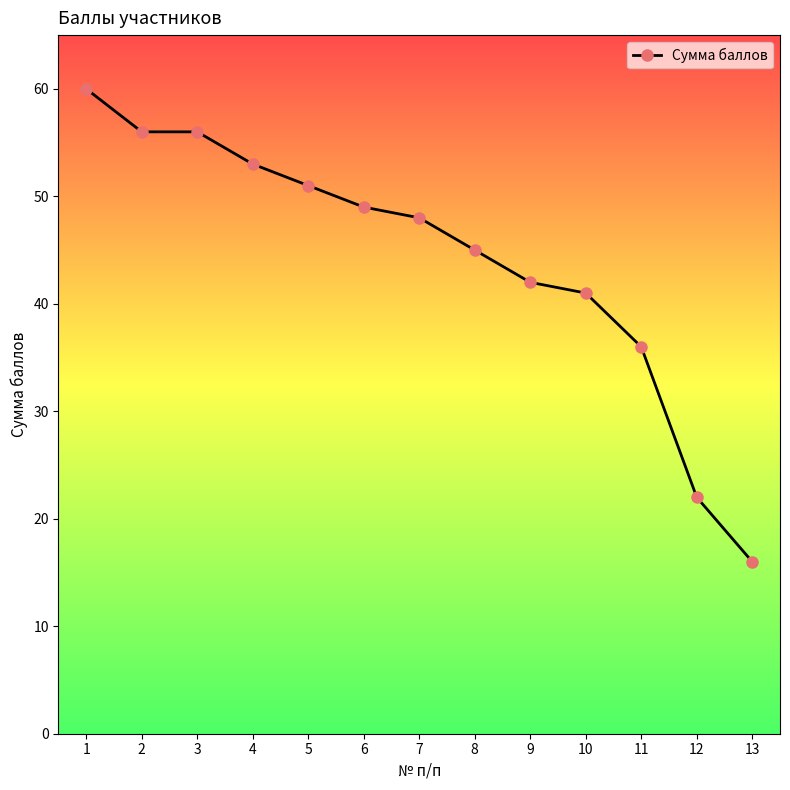

What is the change in value from 7 to 8?

-3